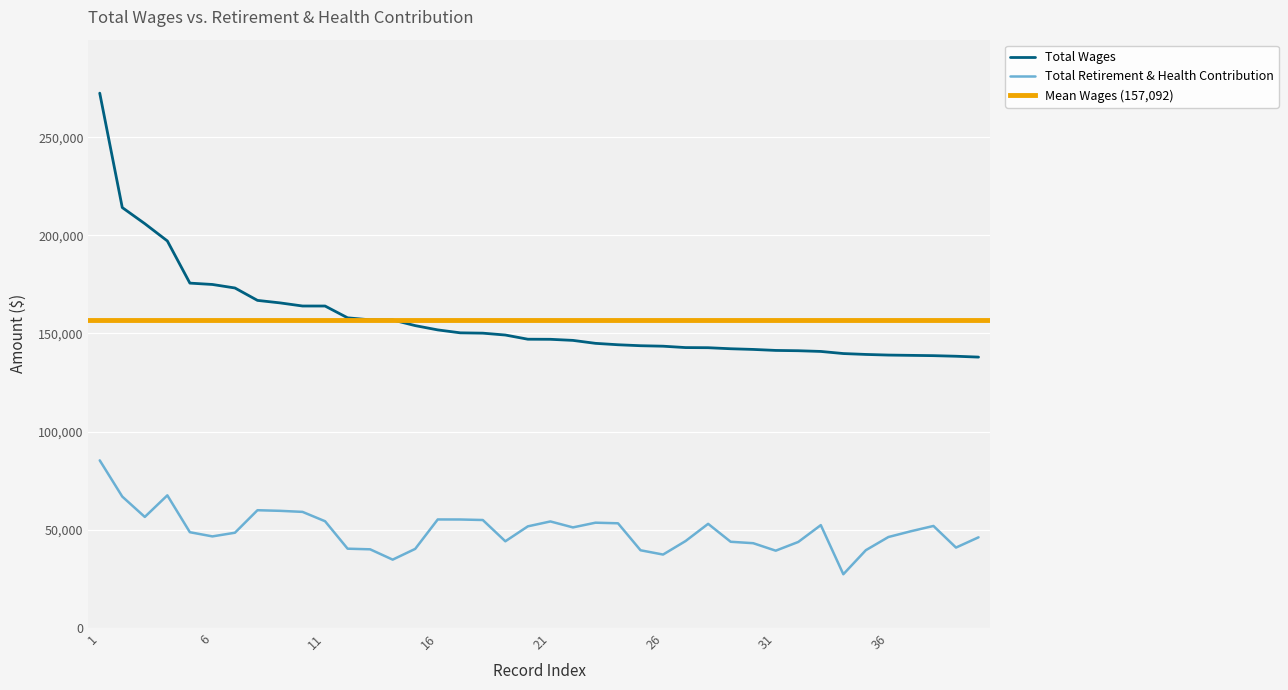

What is the value of the Total Wages point at the 16th from the left?

151830